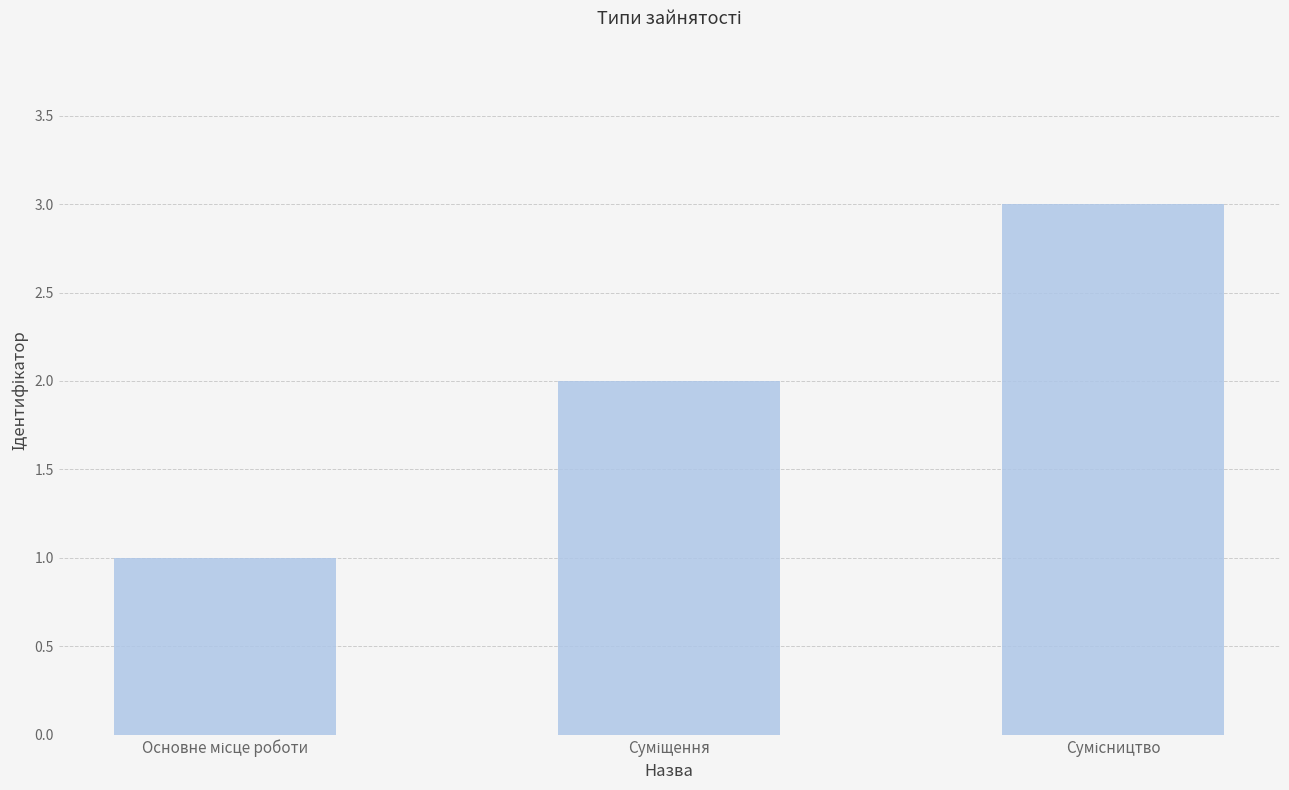

What is the greatest value displayed?

3